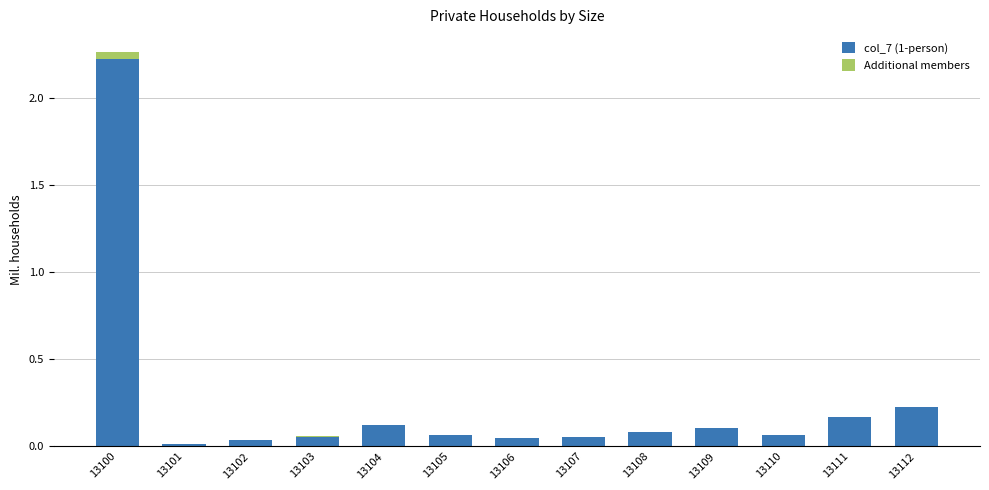

Which category has the highest value in the col_7 (1-person) series?

13100